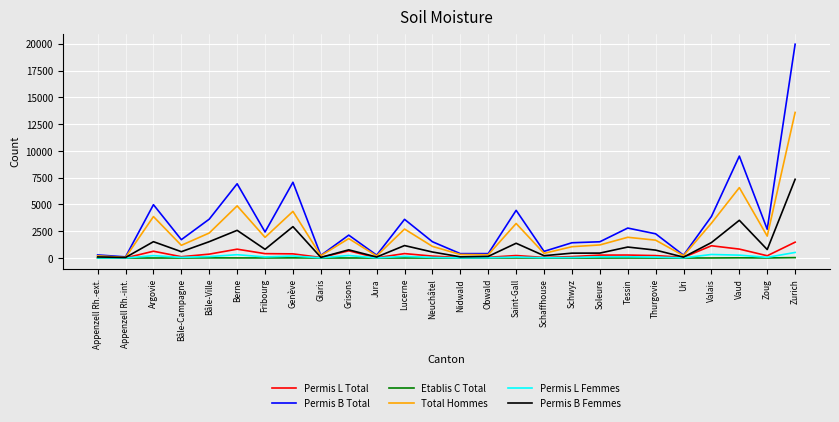

What is the average value of the Permis L Total series?

350